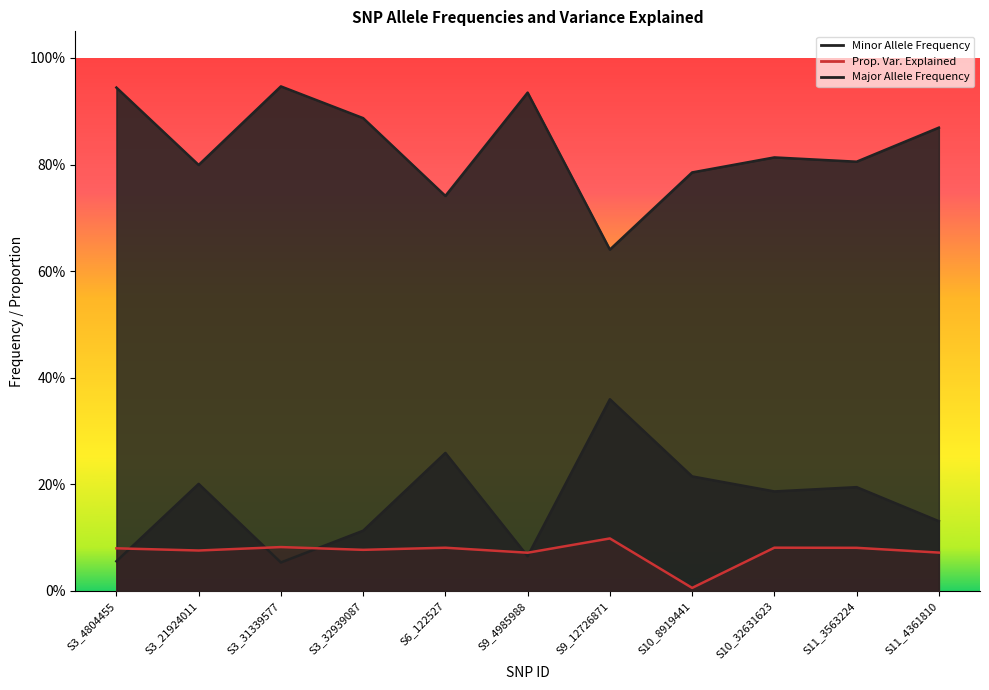

How many intersections are there between Prop. Var. Explained and Minor Allele Frequency?

5